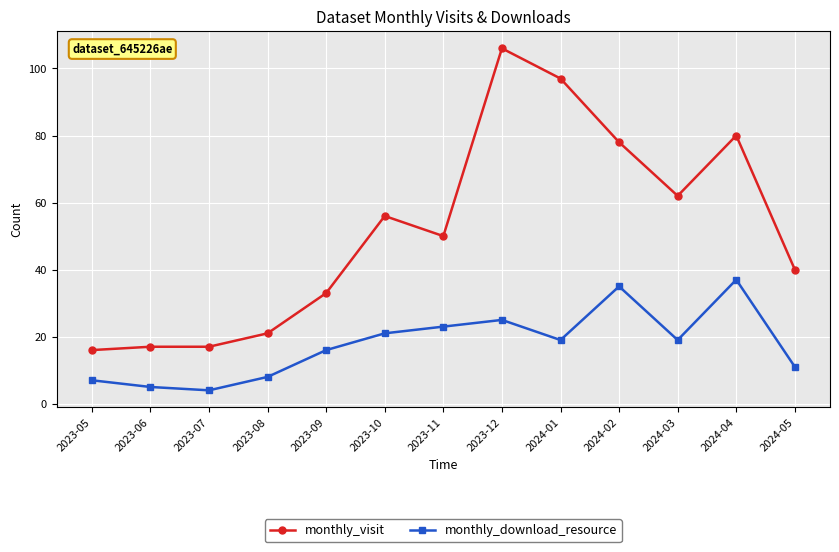

How many values in the monthly_download_resource series are below 19?

6